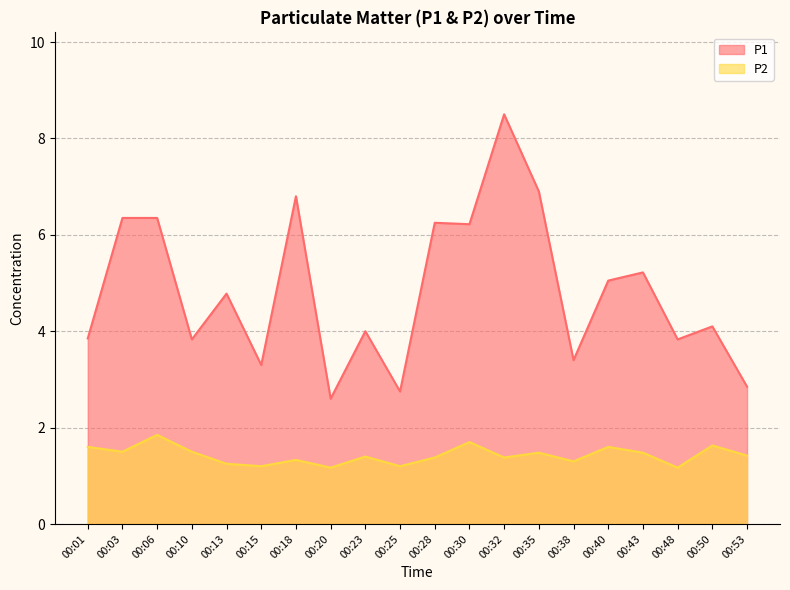

What is the minimum value shown in the chart?

1.2